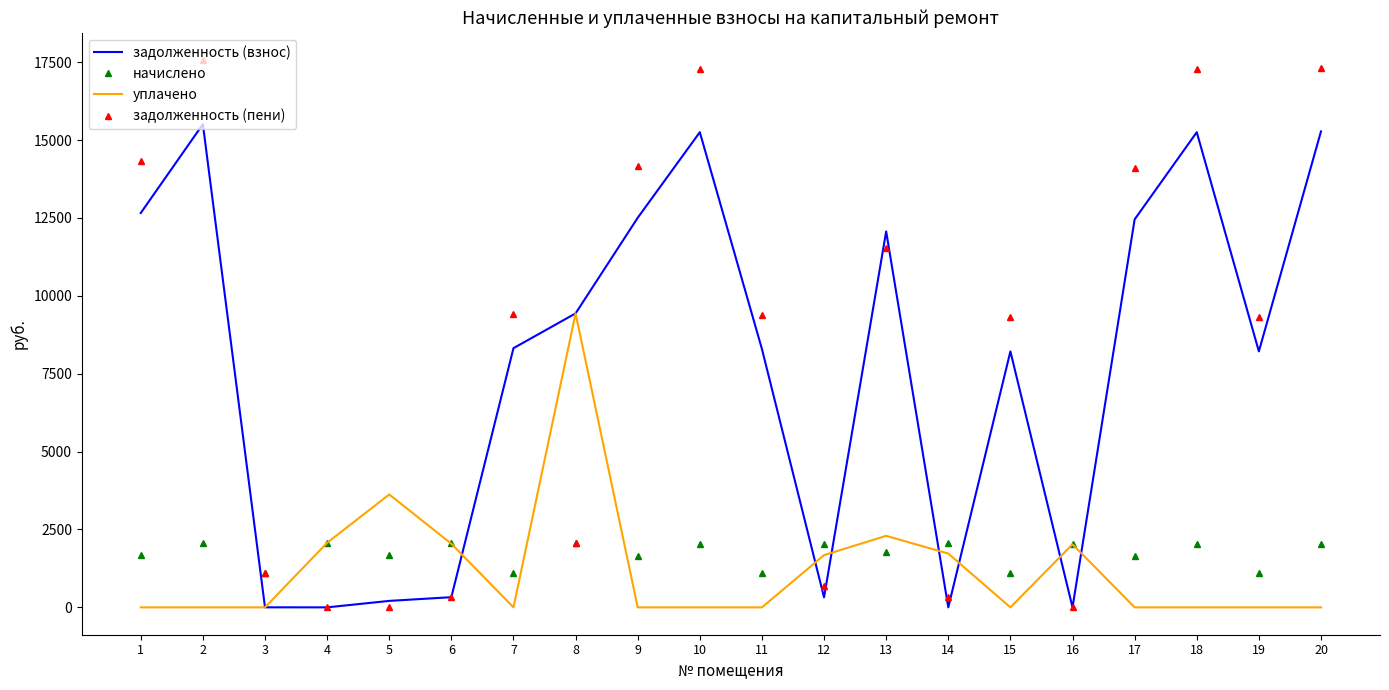

Between 6 and 19, which series saw the biggest shift?

задолженность (пени)